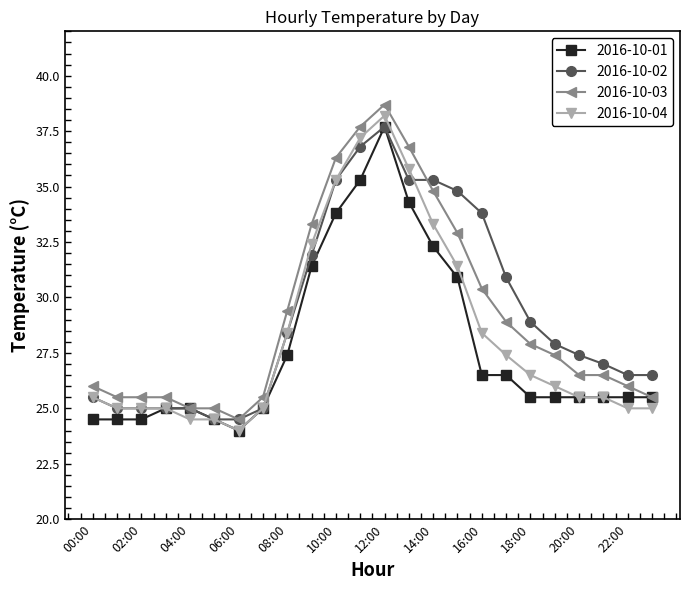

What is the value of the 2016-10-03 point at the 1st from the left?

26.0